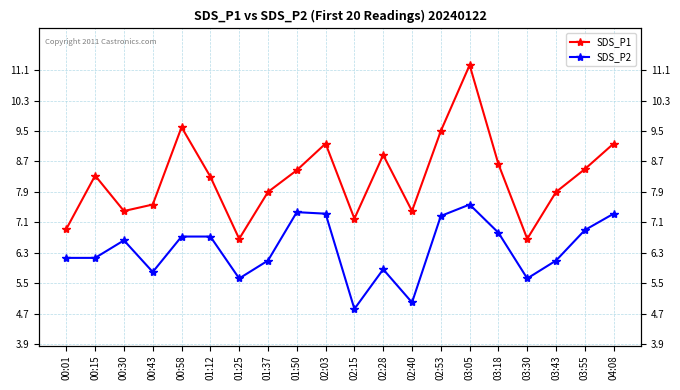

What is the spread (max minus min) of values at 02:40?

2.4